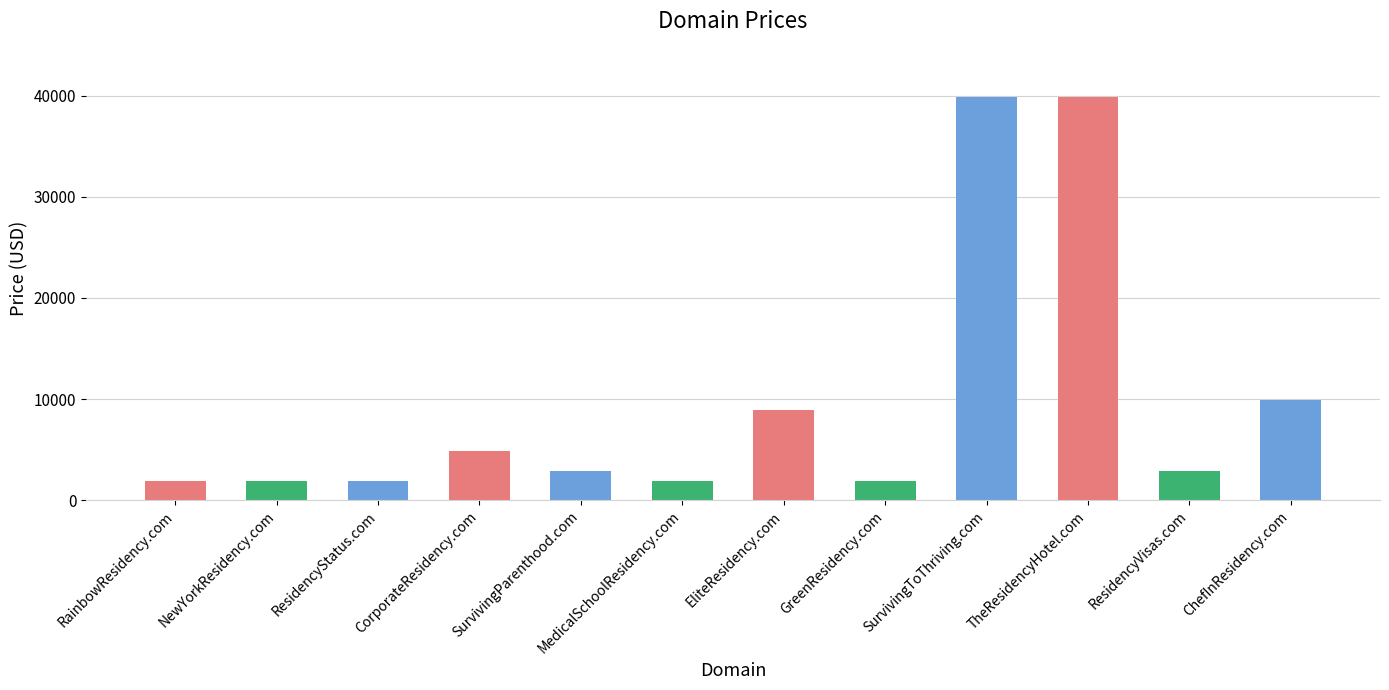

Count the number of data series in this chart.

1